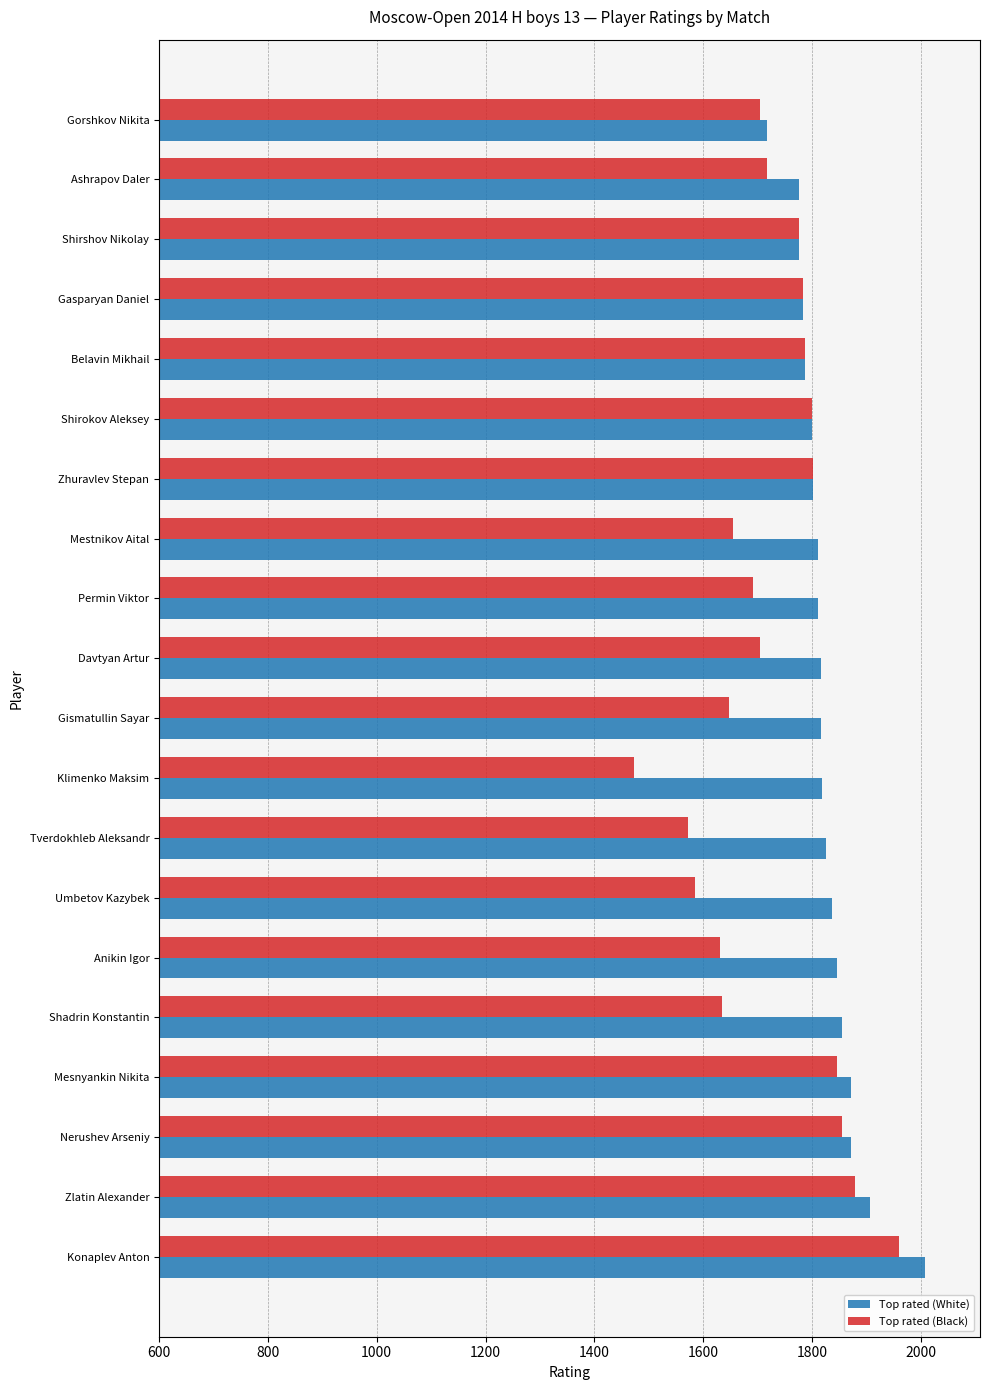

Which series has the largest range (max minus min)?

Top rated (Black)